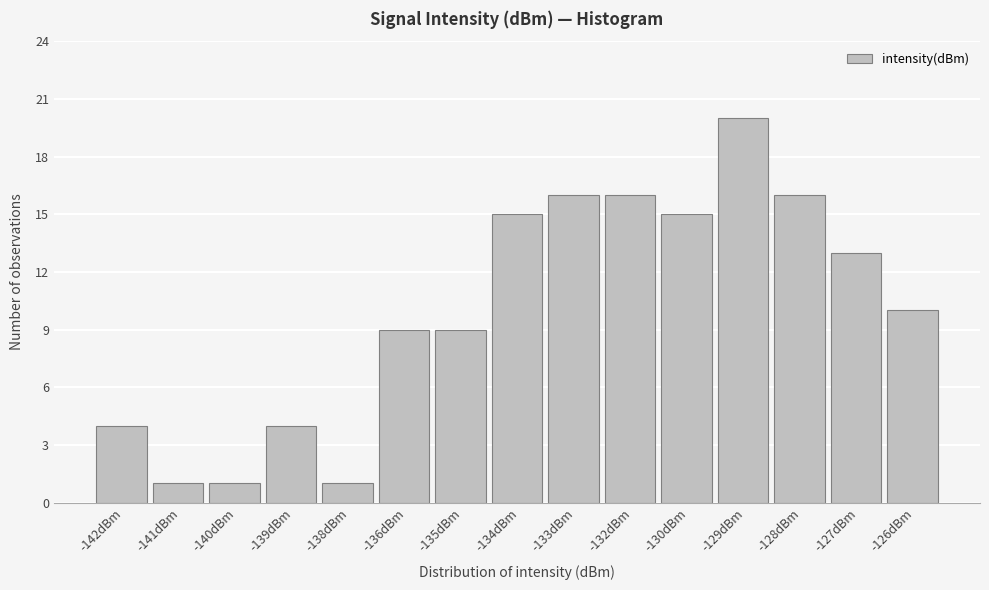

Reading left to right, list all the values displayed in this chart.

-142dBm=4	-141dBm=1	-140dBm=1	-139dBm=4	-138dBm=1	-136dBm=9	-135dBm=9	-134dBm=15	-133dBm=16	-132dBm=16	-130dBm=15	-129dBm=20	-128dBm=16	-127dBm=13	-126dBm=10